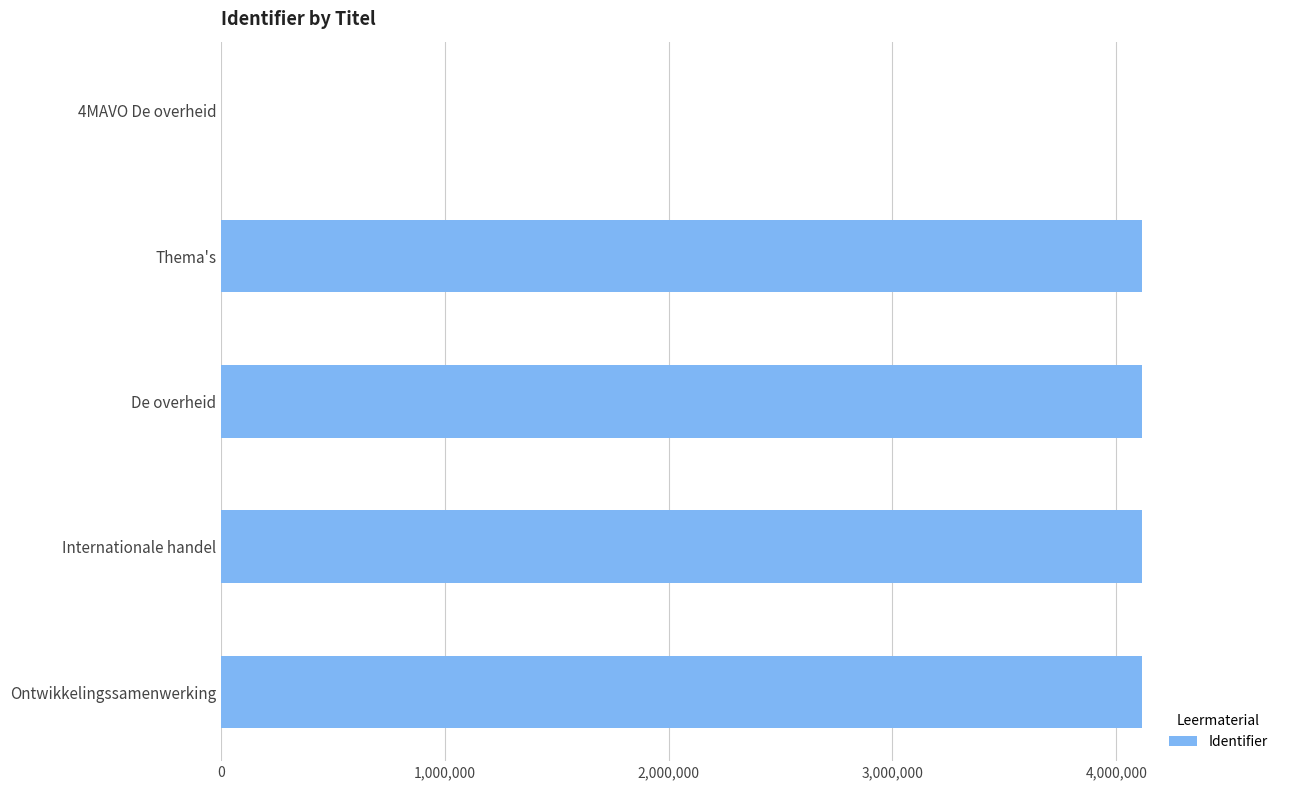

The chart shows a value of 4114423 at Thema's. True or false?

True